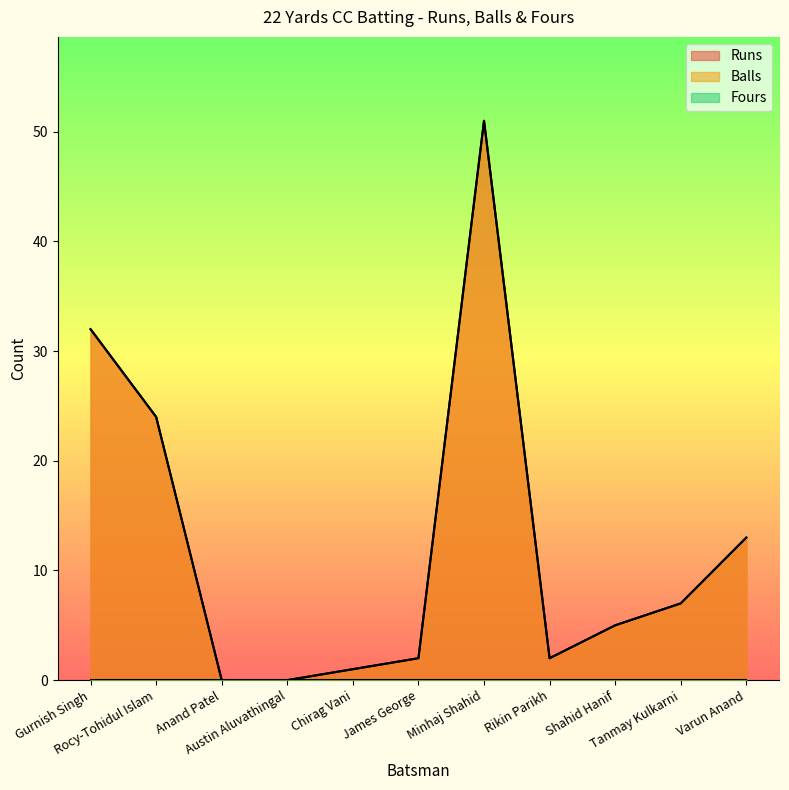

Is the value of Runs at Varun Anand greater than the value of Balls at Rikin Parikh?

Yes